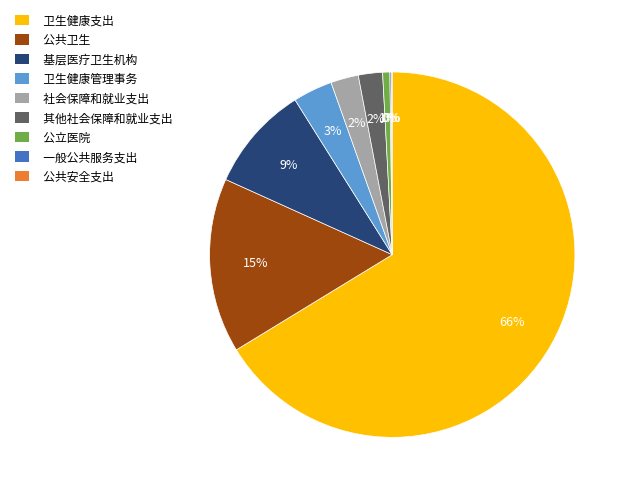

Combined, do 基层医疗卫生机构 and 其他社会保障和就业支出 account for over 50%?

No